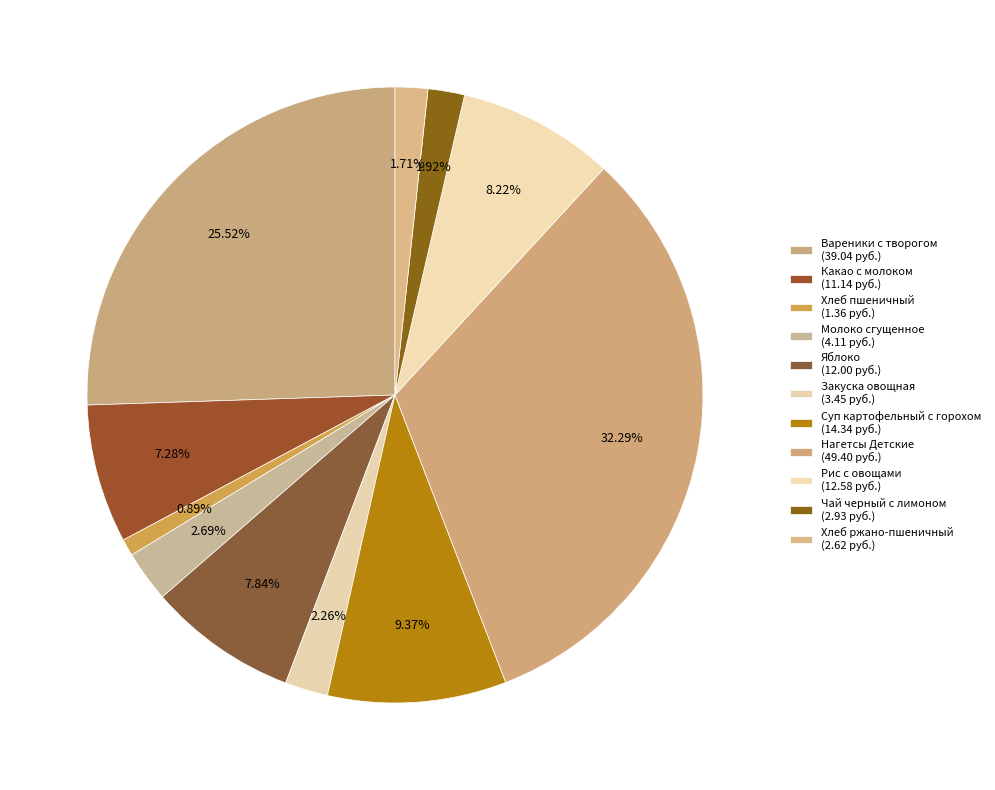

Does any single category account for the majority?

No